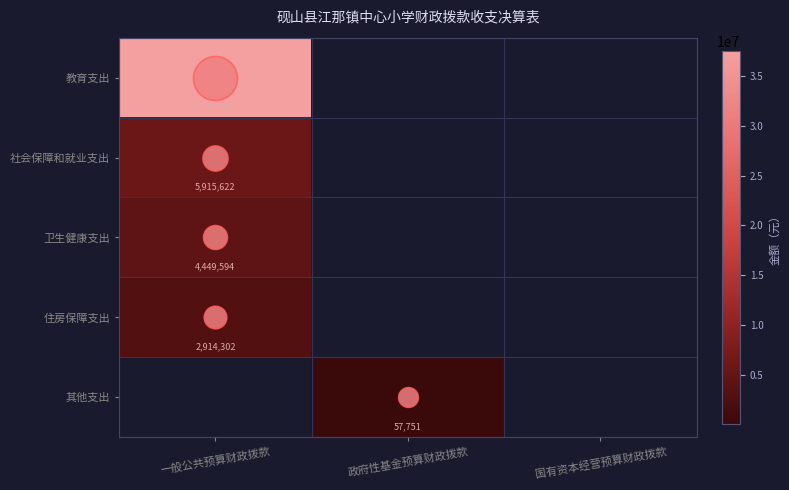

True or false: 社会保障和就业支出 has a value of 3109073.7 at 一般公共预算财政拨款.

False